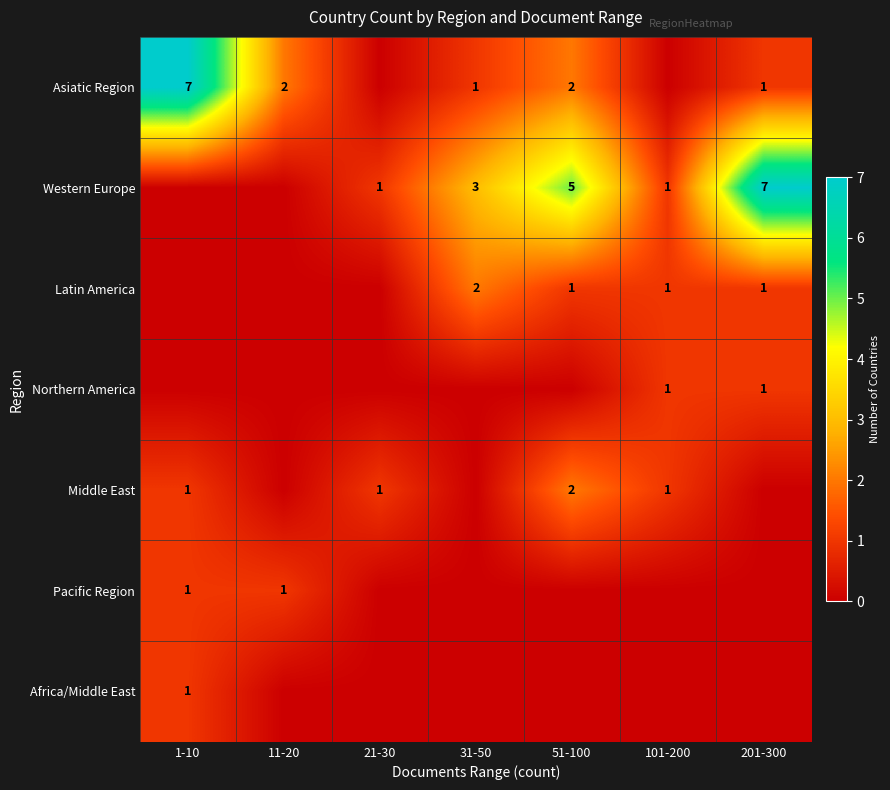

At how many categories does at least one series exceed 4?

3